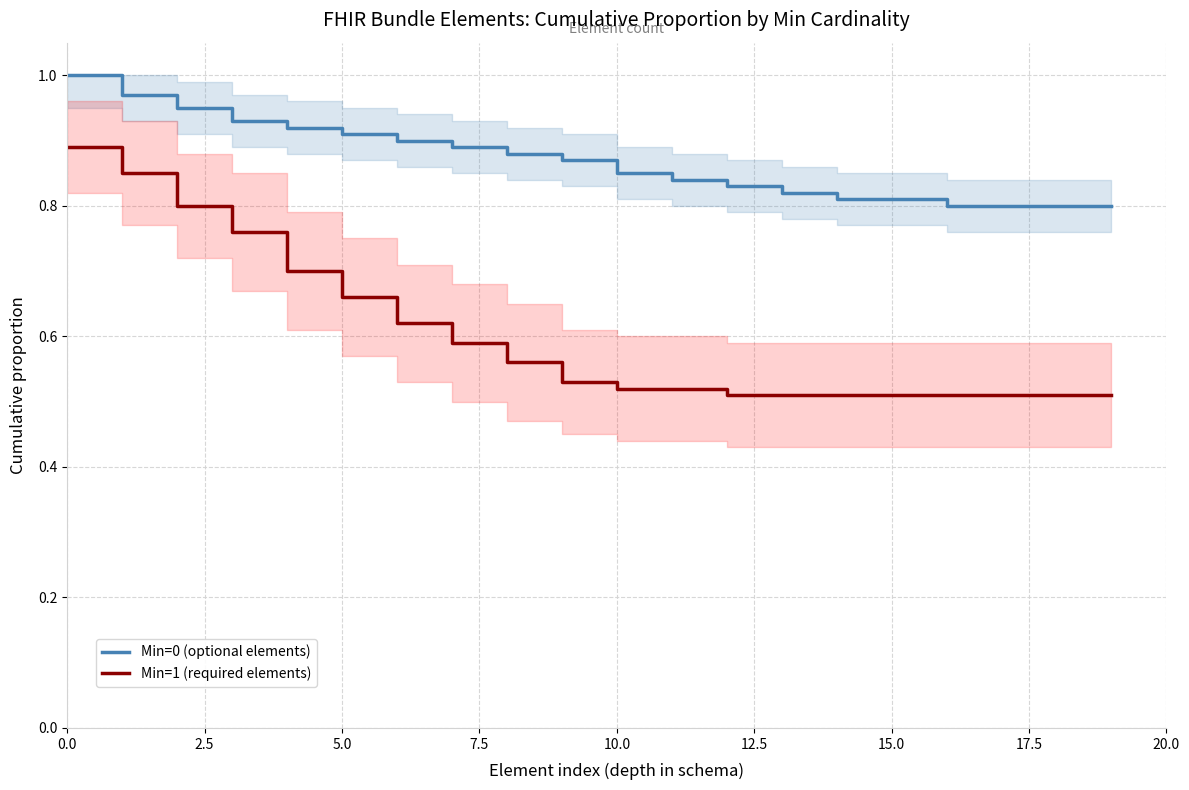

At how many categories does at least one series exceed 0?

20